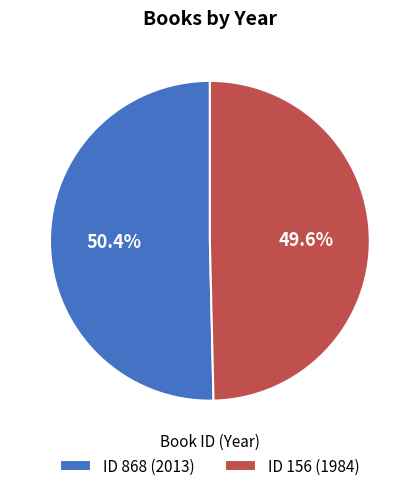

Combined, do ID 868 (2013) and ID 156 (1984) account for over 50%?

Yes